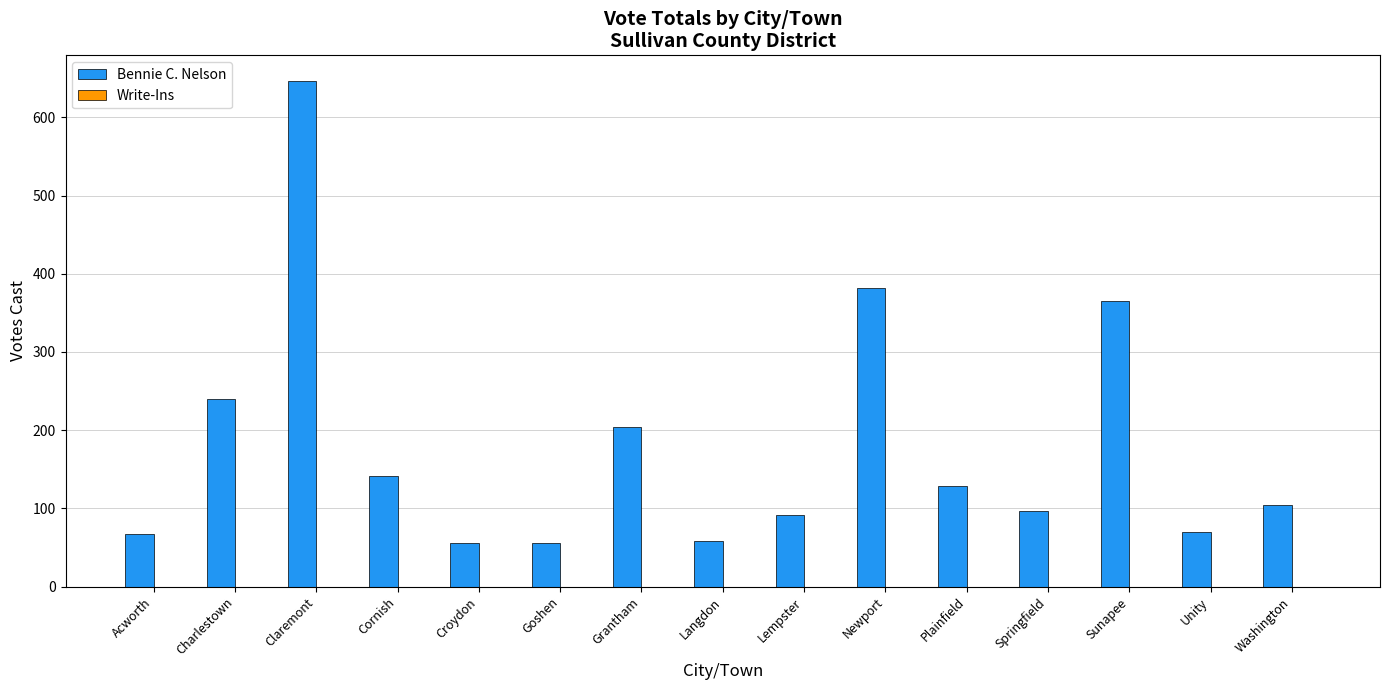

How many bars are there in total?

15